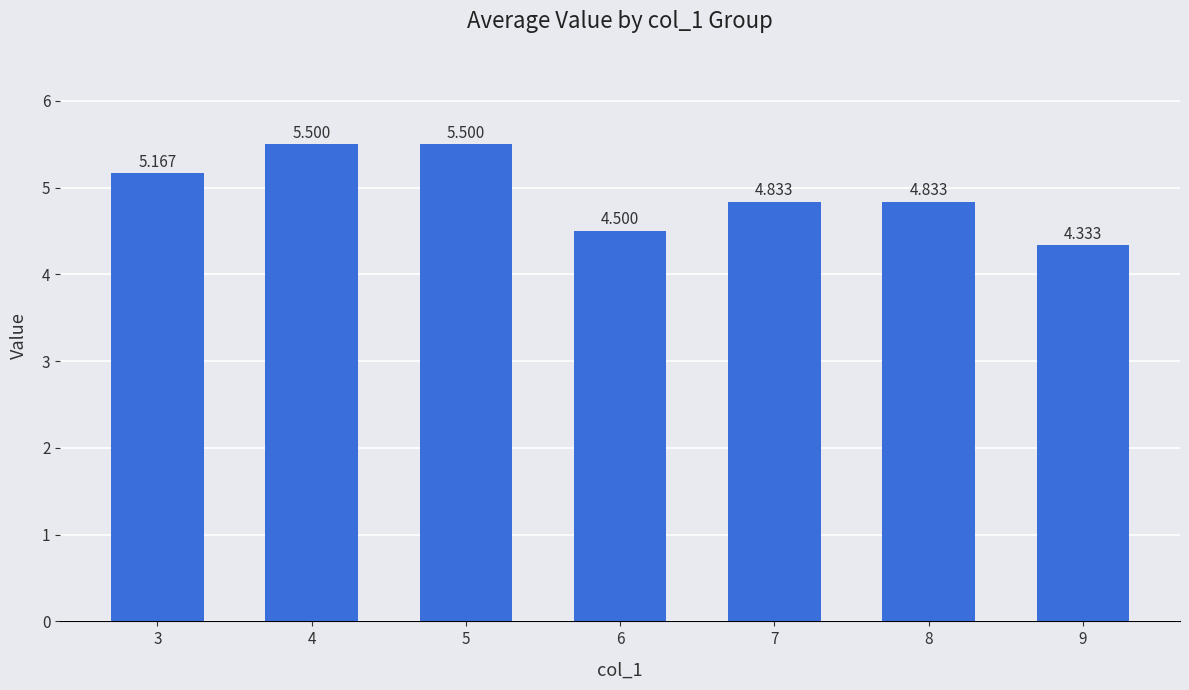

Read the value at 3.

5.2